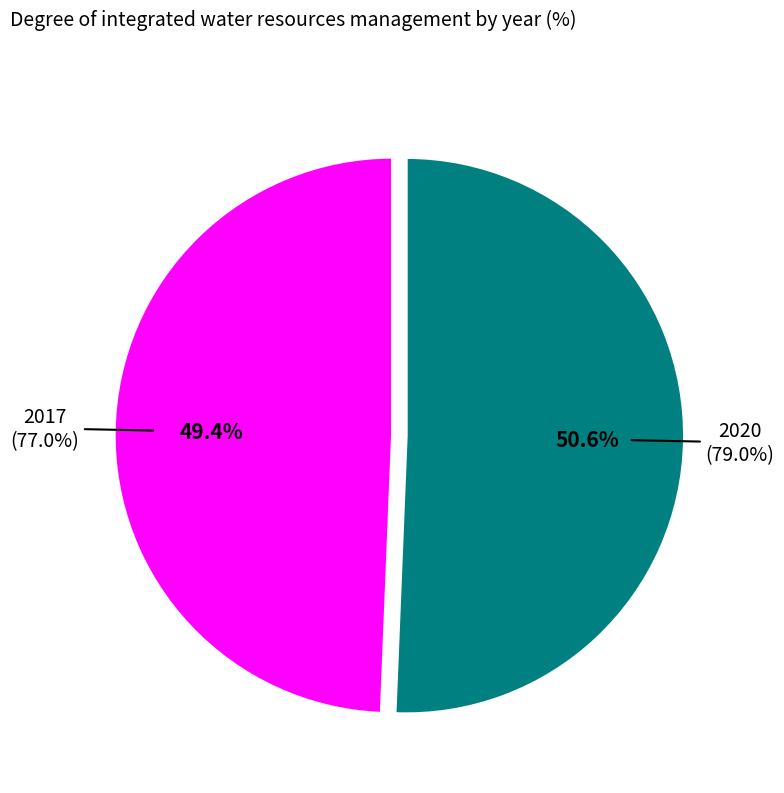

Is there any slice that represents more than half of the pie?

Yes